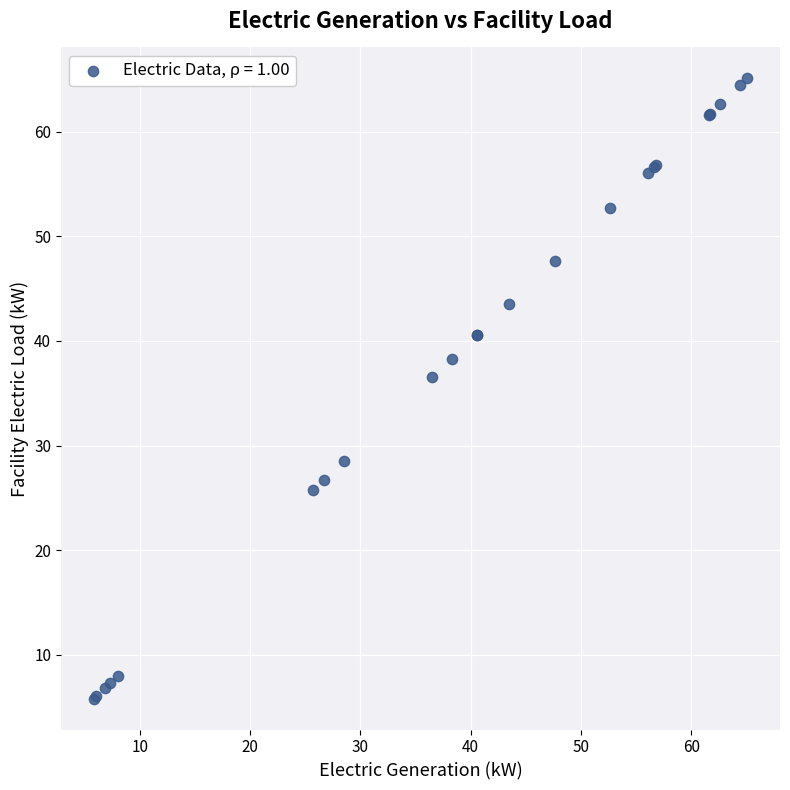

What Y value in the scatter plot is closest to 35?

36.5